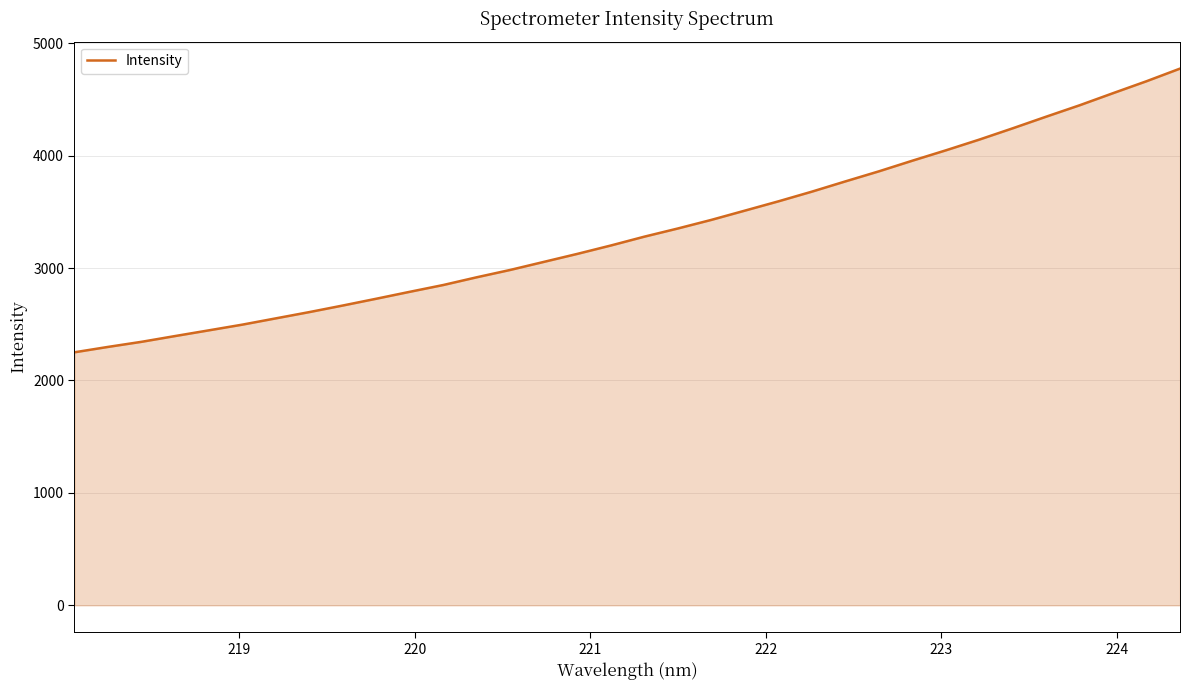

What is the maximum value shown in the chart?

4773.4